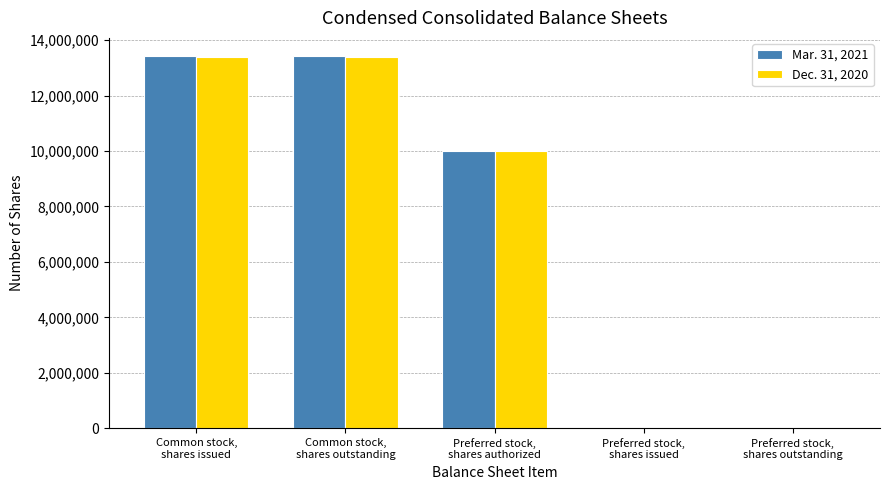

What is the maximum value shown in the chart?

13410000